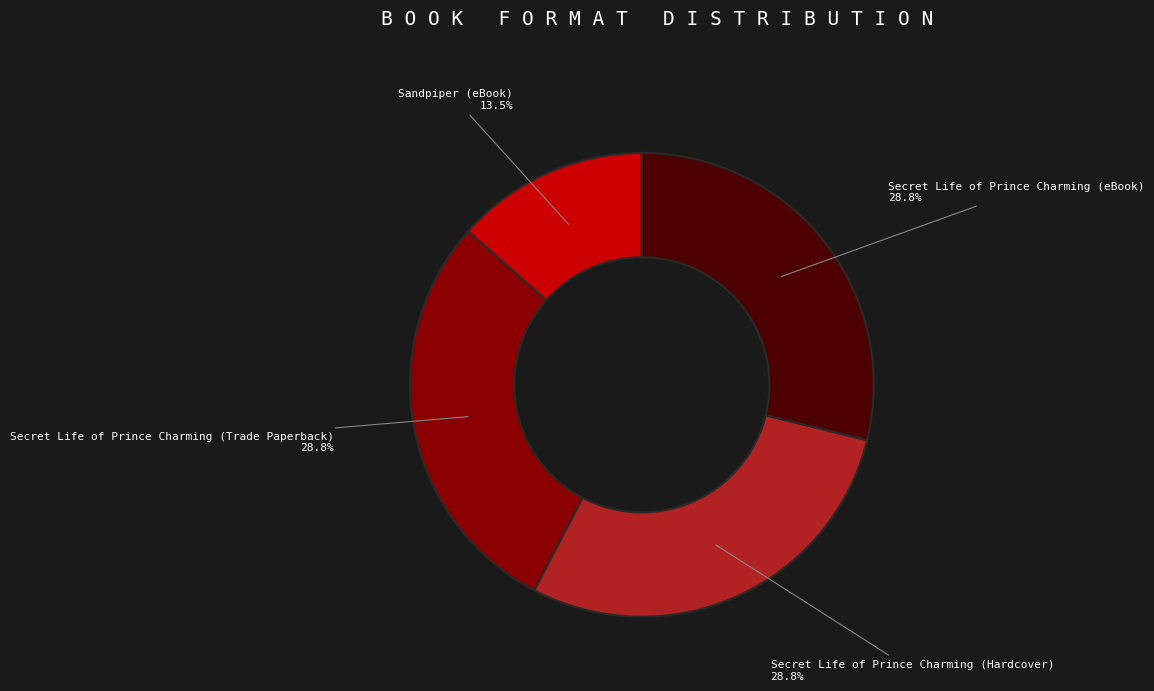

To the nearest percent, what portion does Secret Life of Prince Charming (eBook) represent?

29%